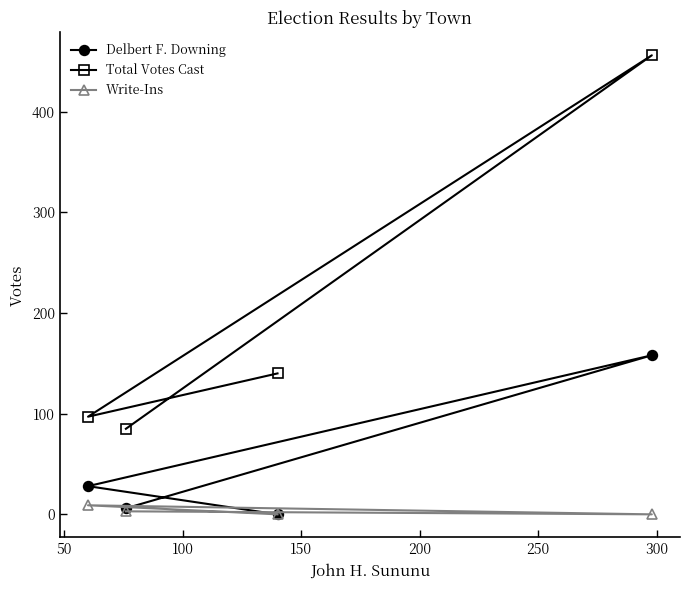

Does the chart display data point markers on the line(s)?

Yes